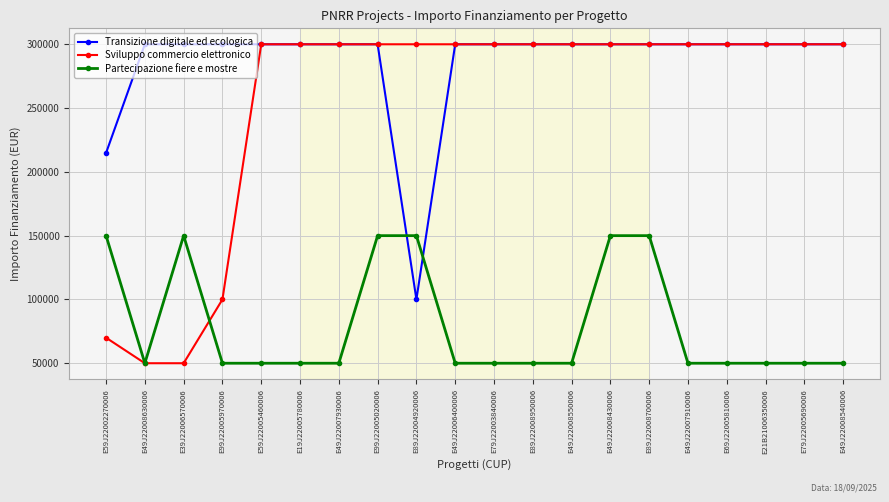

At how many categories does at least one series exceed 149776?

20